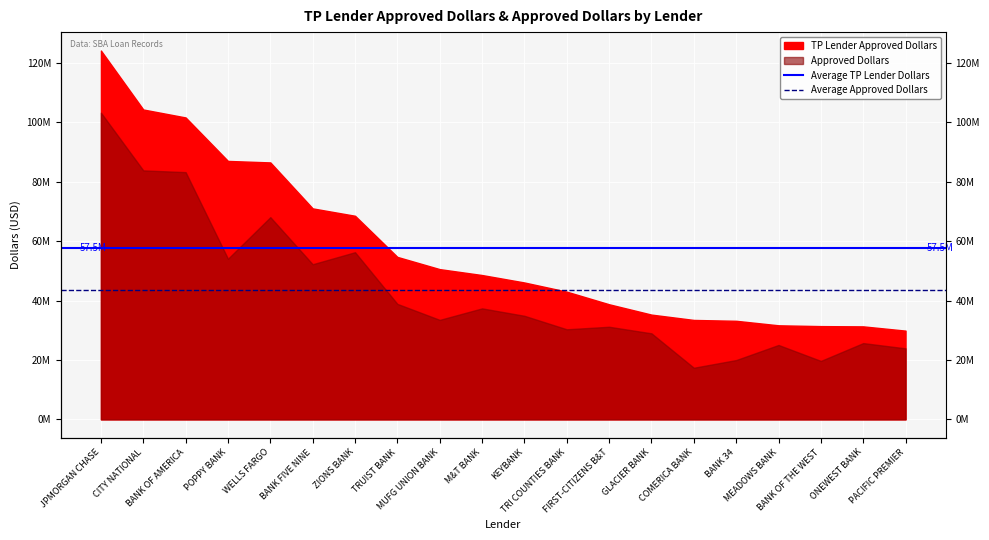

Which category has the highest value across all series?

JPMORGAN CHASE